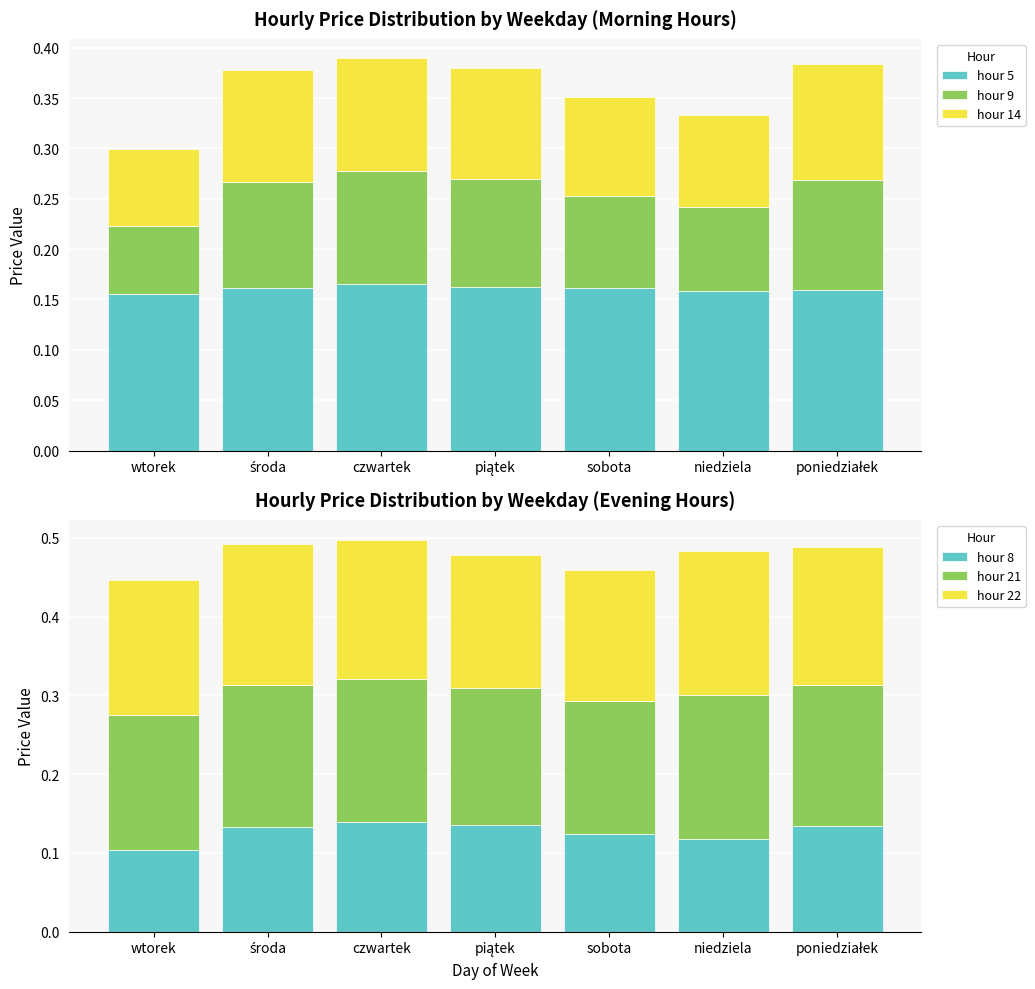

True or false: hour 14 has a value of 0.1 at sobota.

True